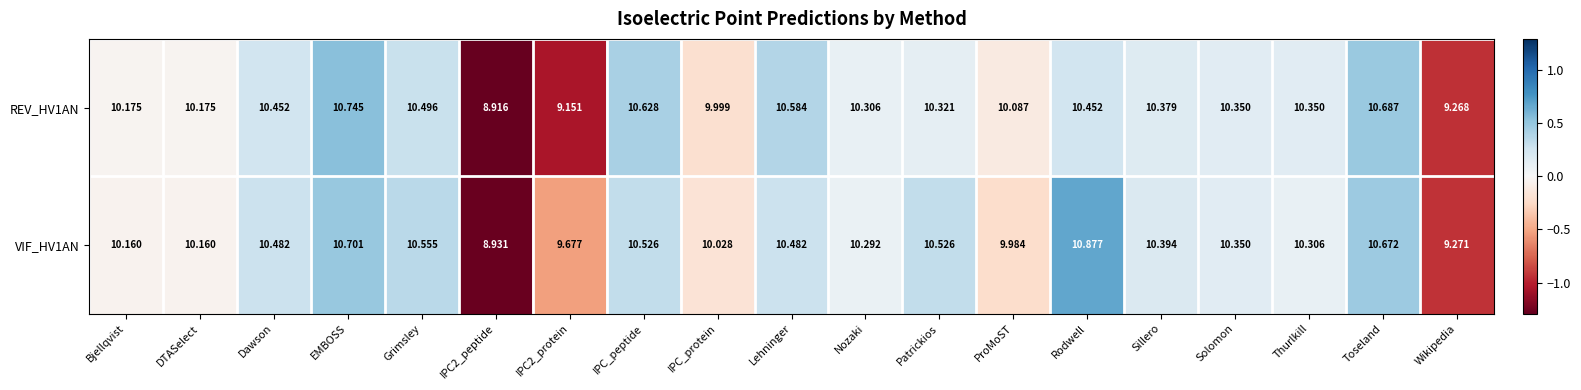

Is the value of REV_HV1AN at Grimsley greater than the value of VIF_HV1AN at Dawson?

Yes